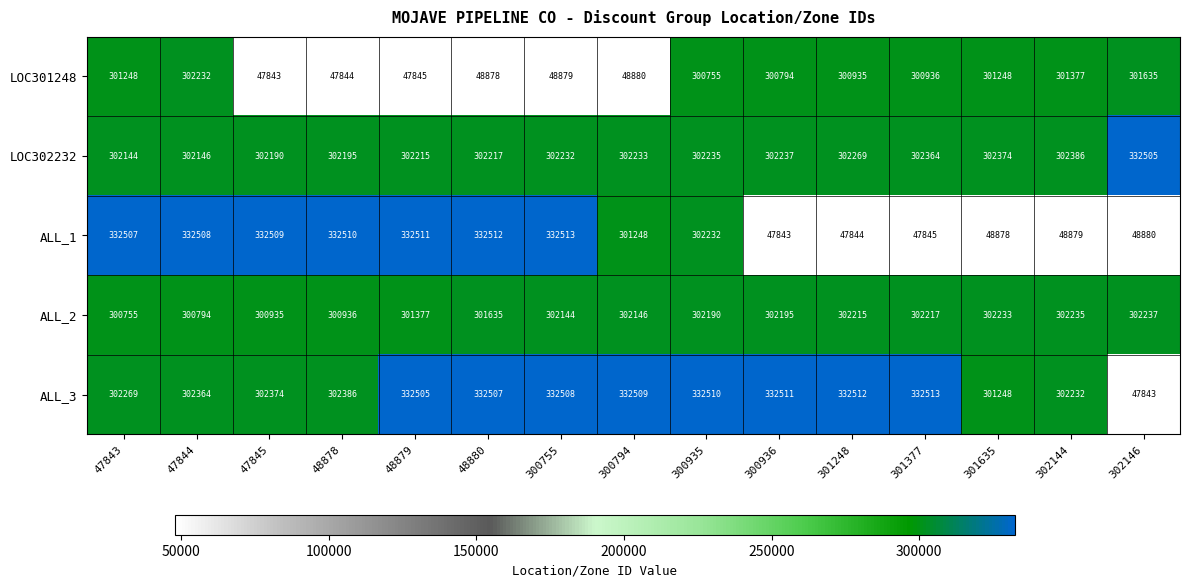

At which label does LOC301248 first exceed 300794?

47843